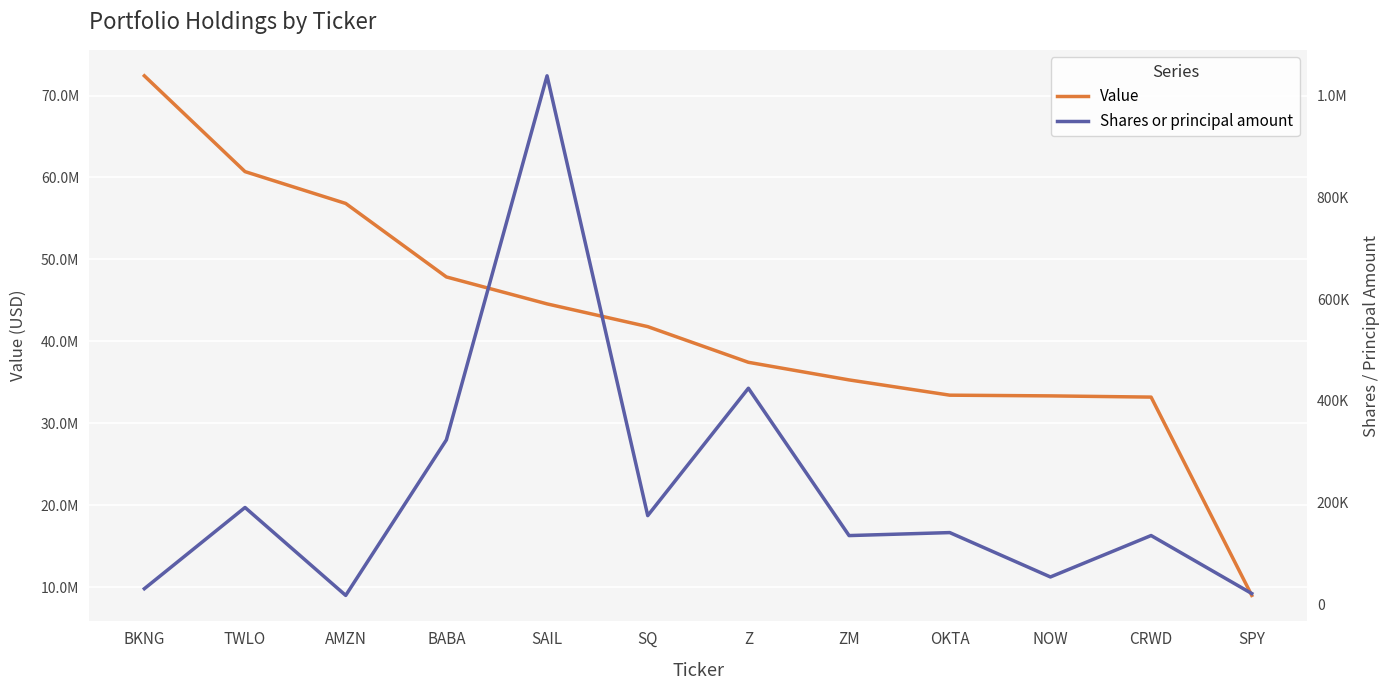

Rank the categories by Value value from highest to lowest.

BKNG, TWLO, AMZN, BABA, SAIL, SQ, Z, ZM, OKTA, NOW, CRWD, SPY